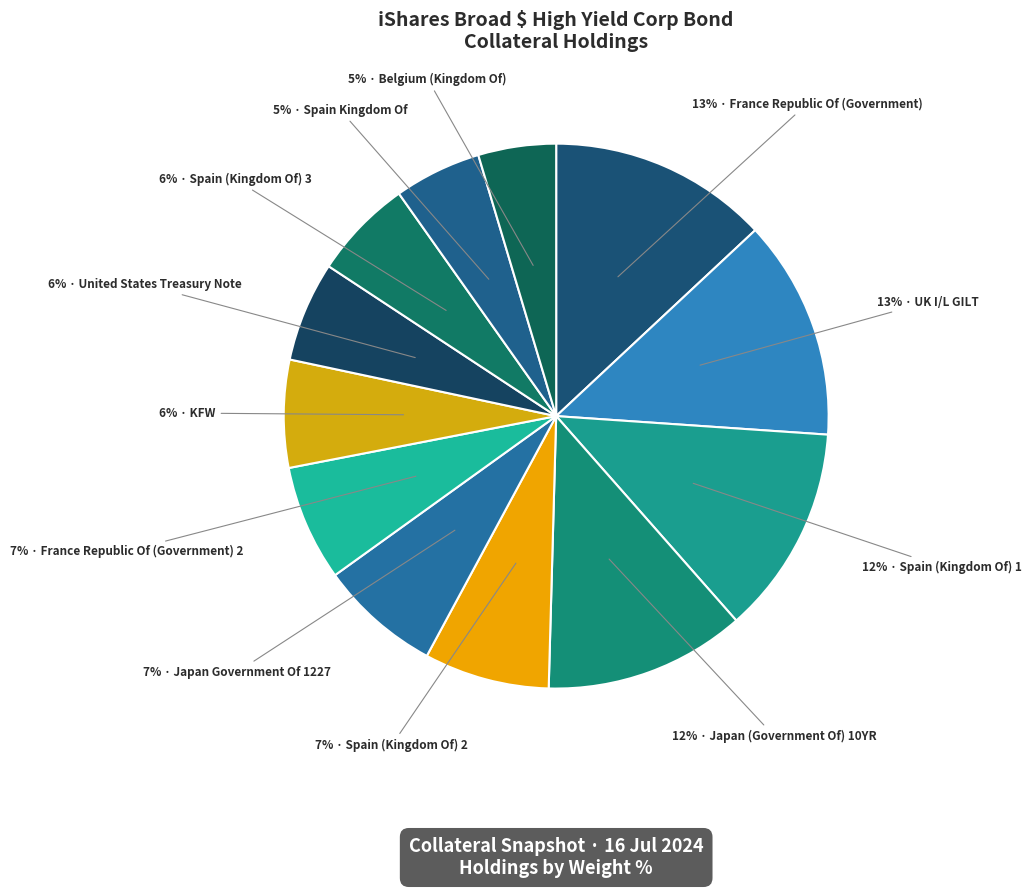

Which category has the biggest portion of the pie?

France Republic Of (Government)